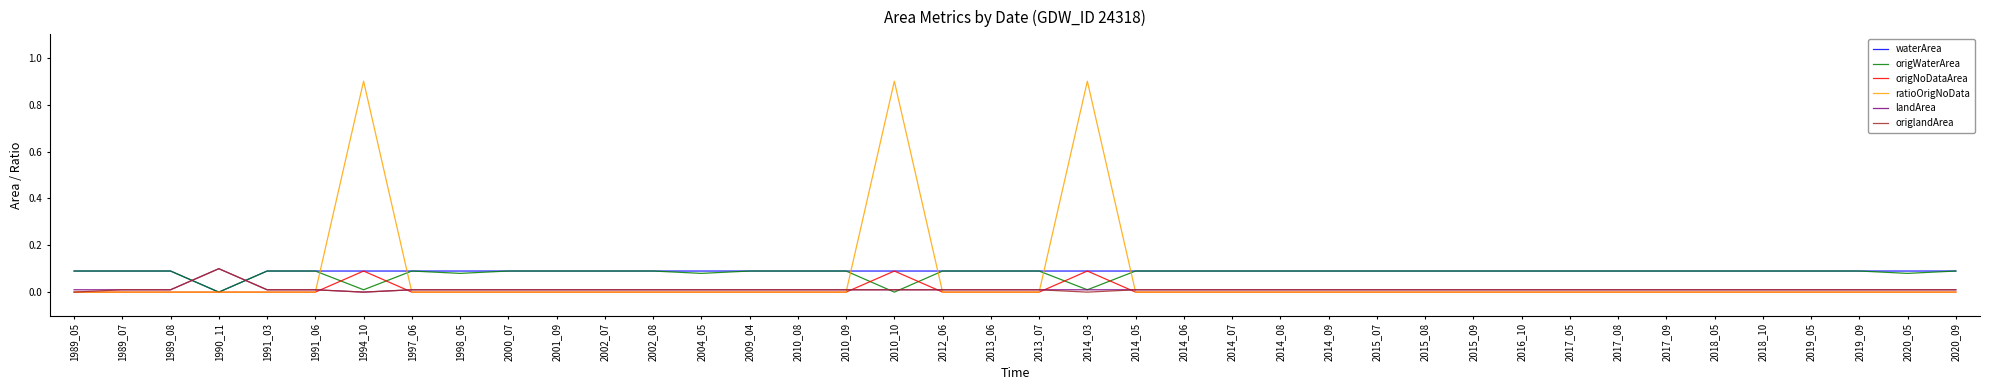

Count the number of data series in this chart.

6